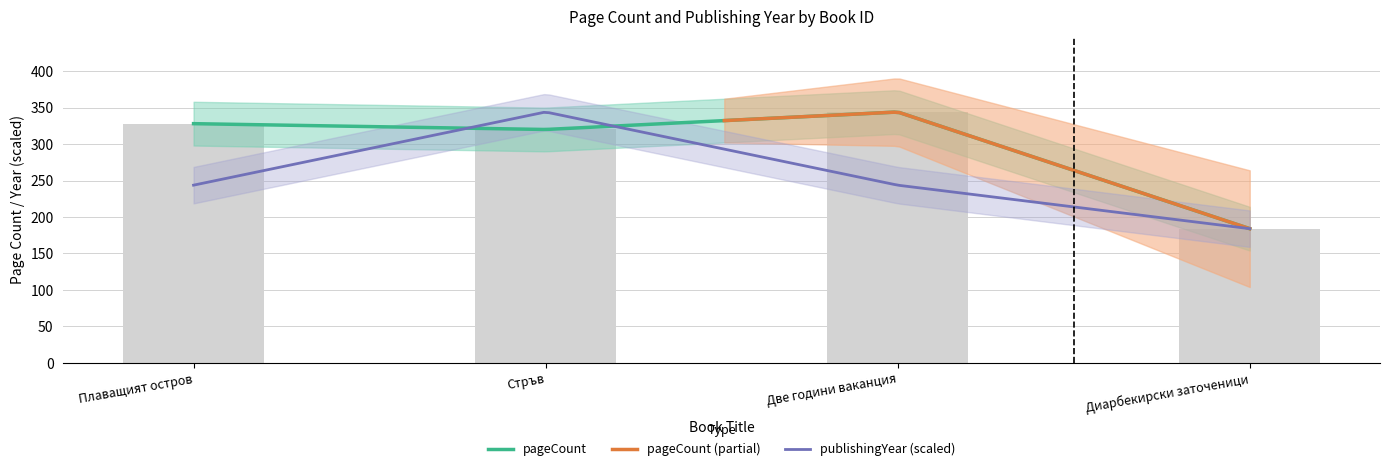

What is the change in value from Плаващият остров to Диарбекирски заточеници?

-144